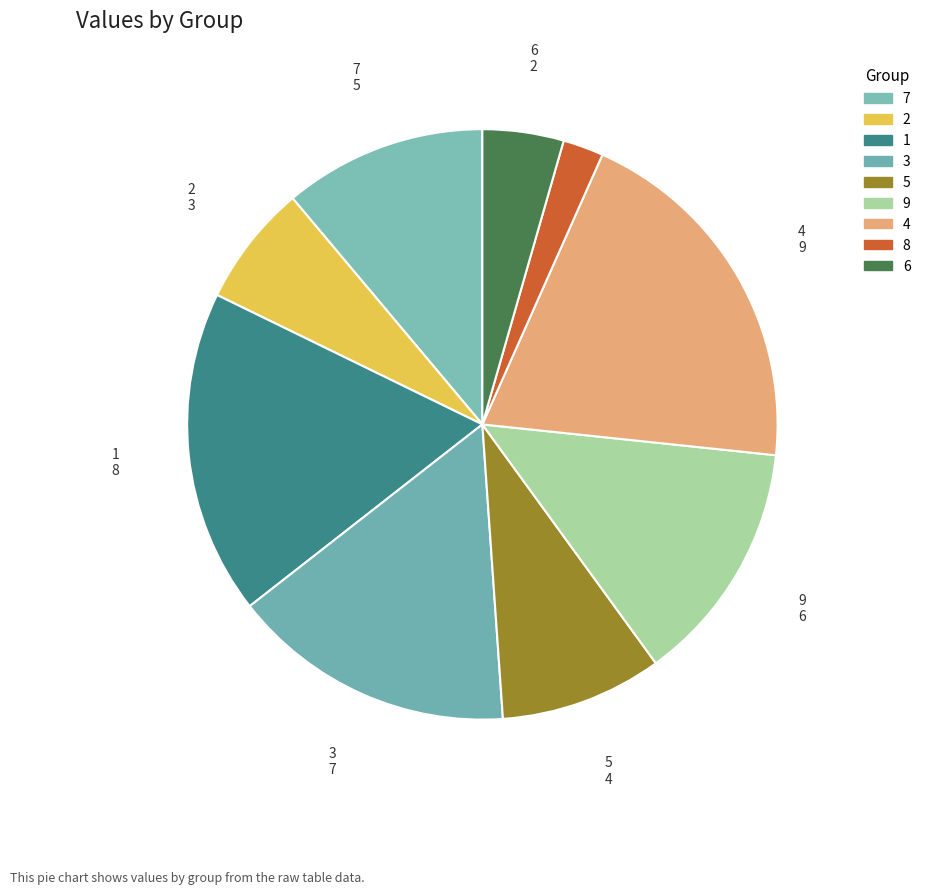

Which category has the smallest portion of the pie?

8